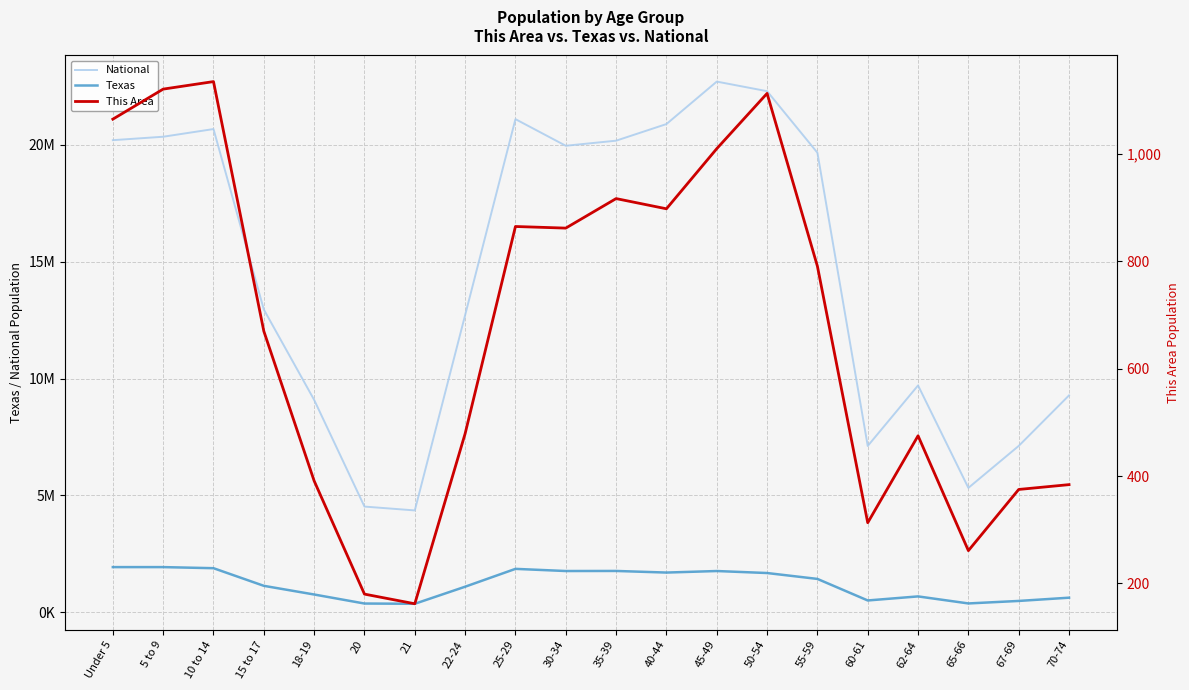

At which category does the chart reach its peak across all series?

45-49